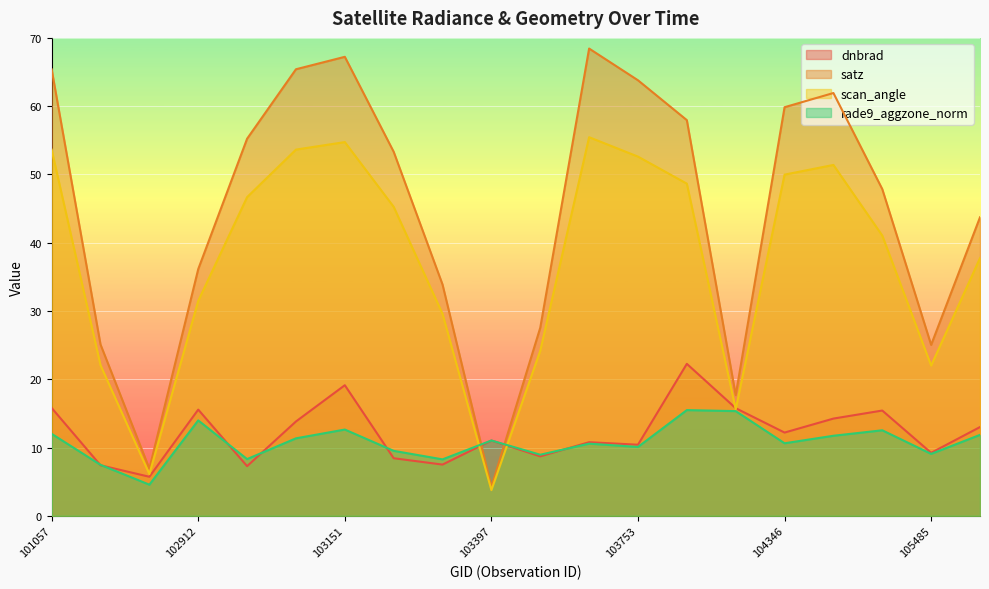

True or false: rade9_aggzone_norm has a value of 10.6 at 103643.

True